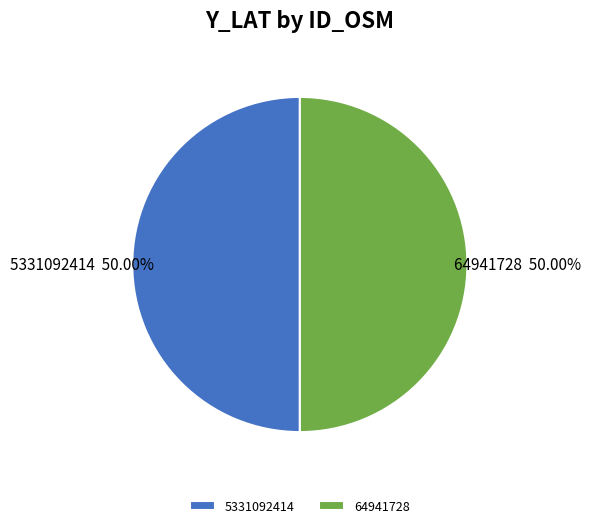

What percentage is the 5331092414 slice, to the nearest percent?

50%